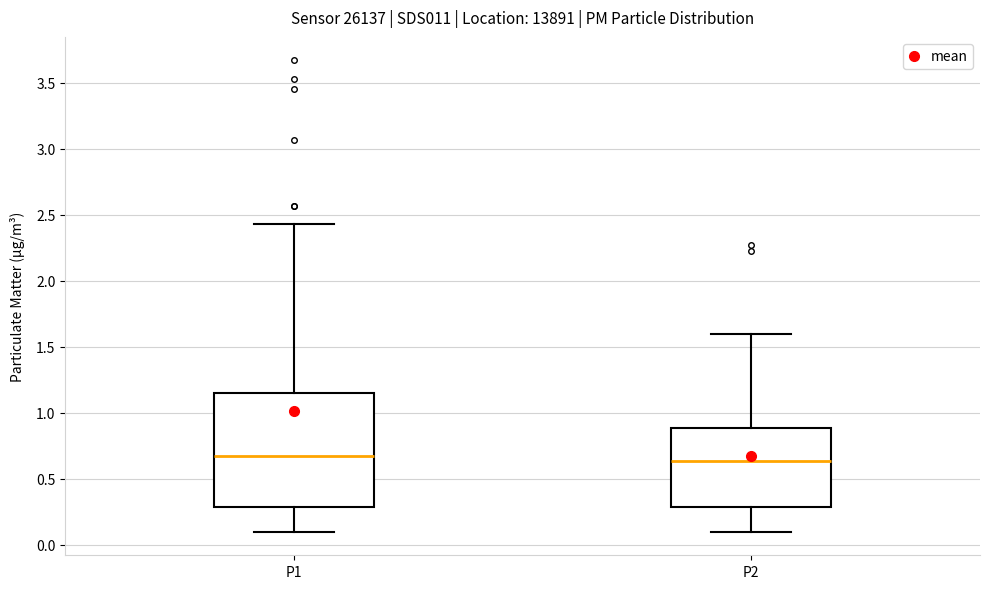

Where does the upper whisker of the box for P2 end on the y-axis? The values are not printed on the chart, so give them approximately, as read against the axis.

1.60